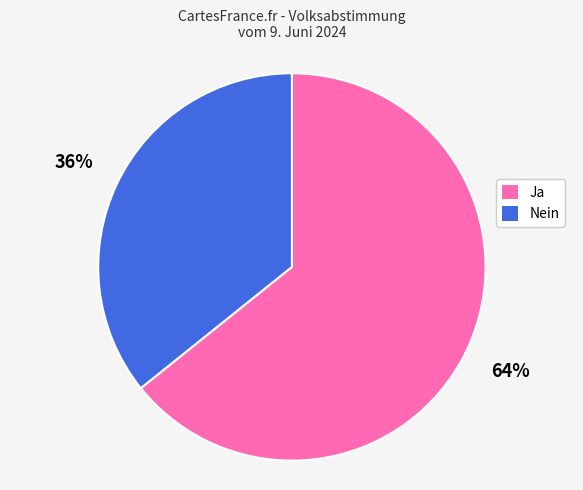

How many slices are in this pie chart?

2